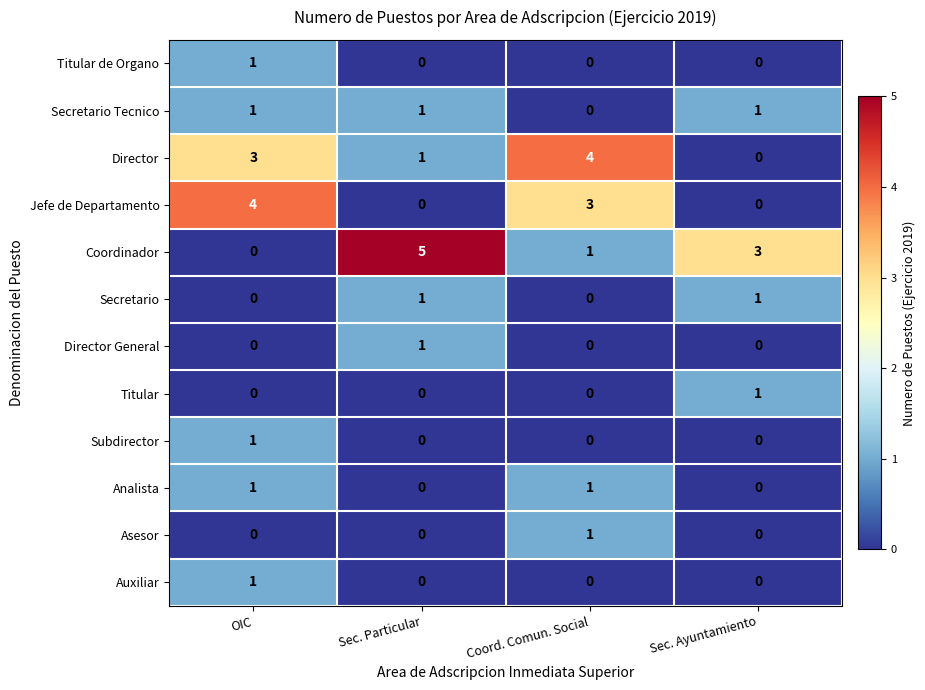

Which series has the largest total across all categories?

Coordinador